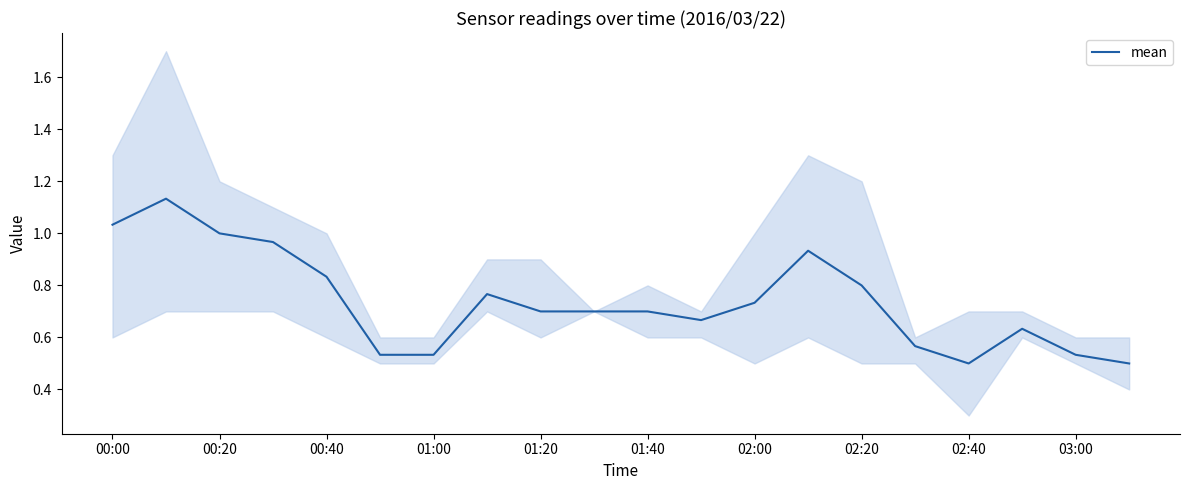

Is it true that mean equals 0.2 at 02:00?

False